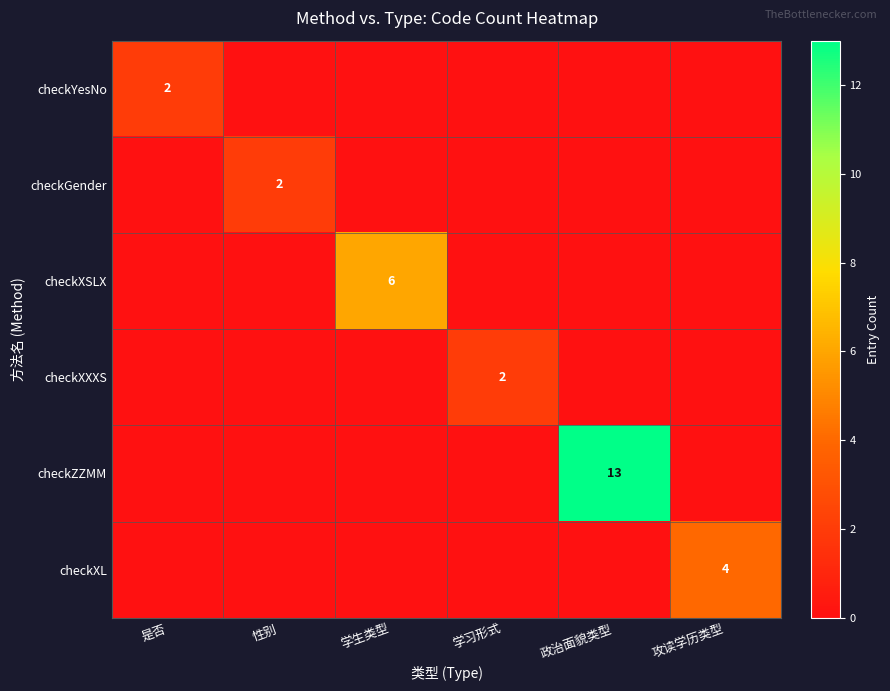

At which category is the sum across all series the highest?

政治面貌类型